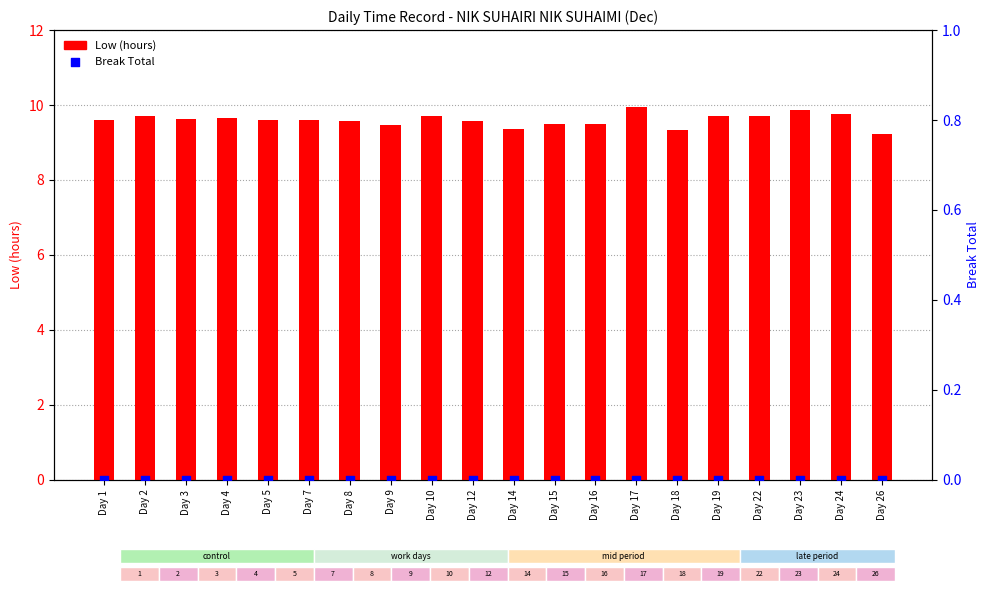

Which series has the largest total across all categories?

Low (hours)